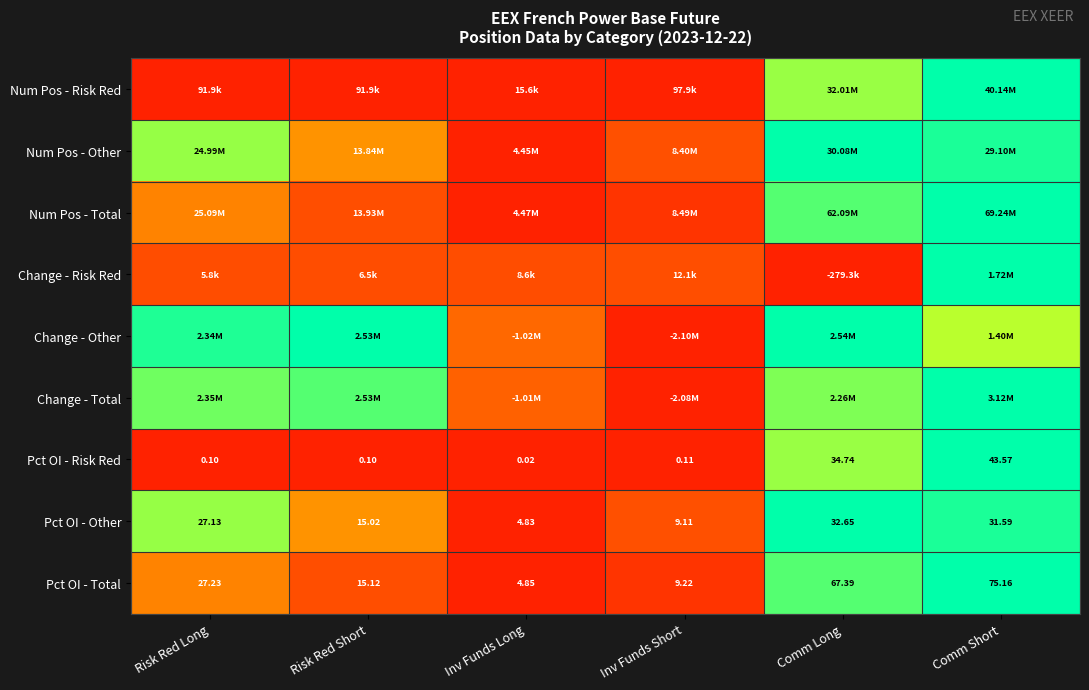

At how many categories does at least one series exceed 0?

6